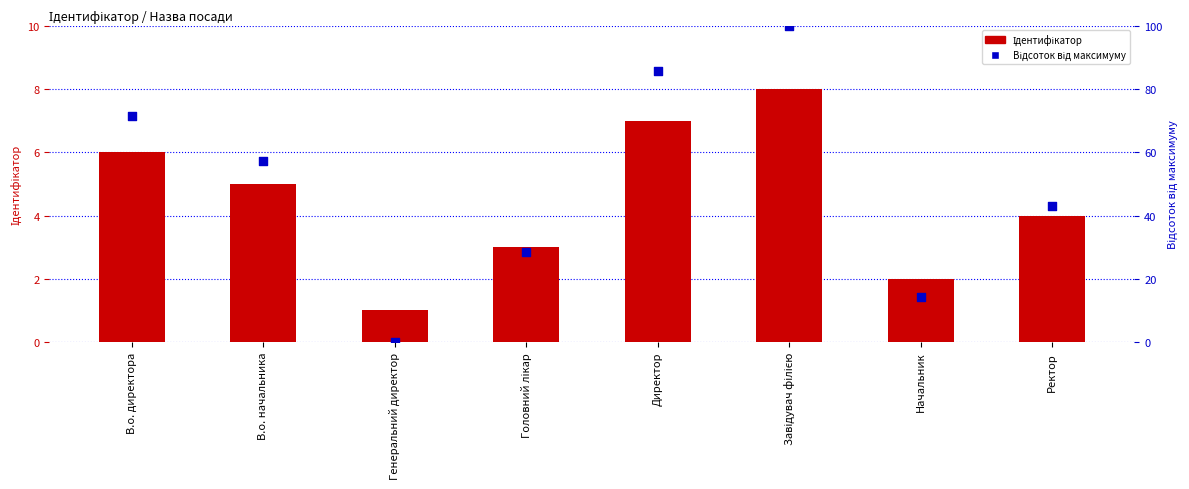

At how many categories does at least one series exceed 27?

6